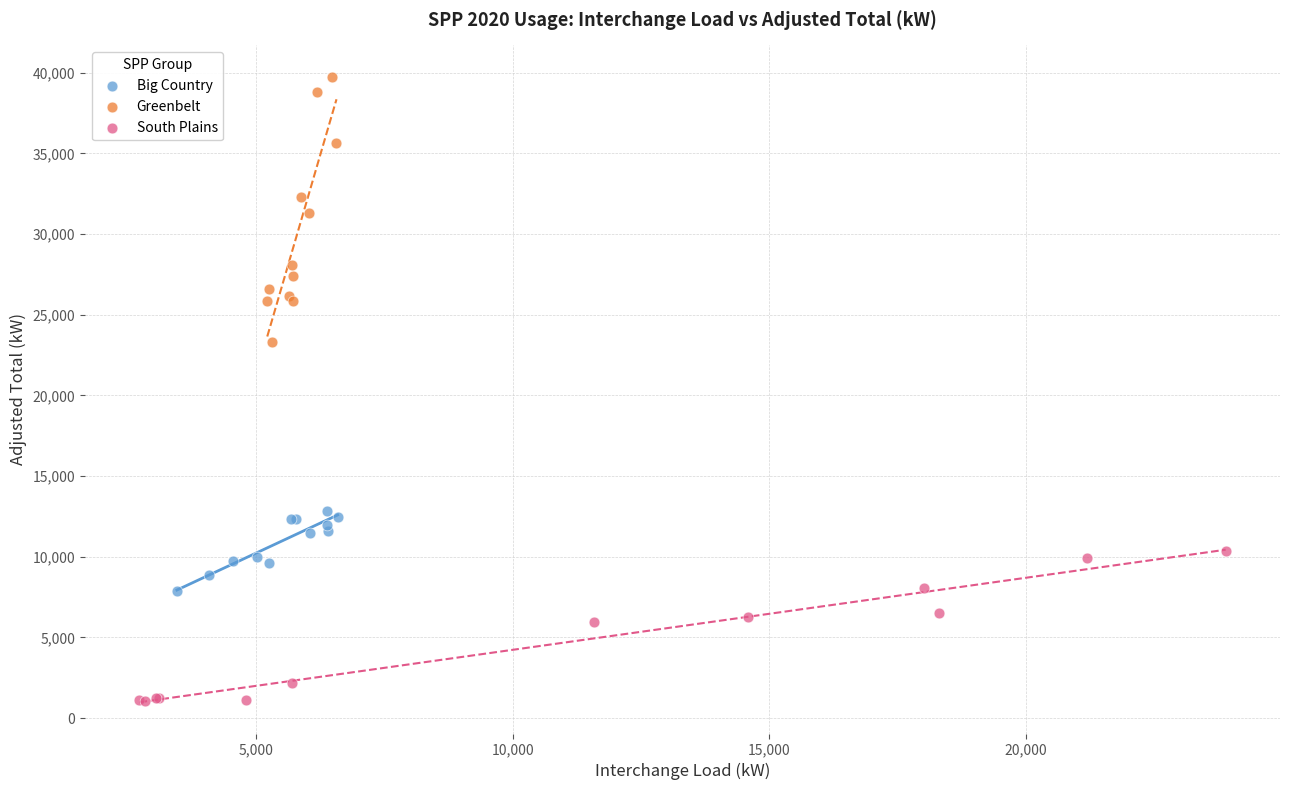

Which series has the largest Y range (max minus min)?

Greenbelt